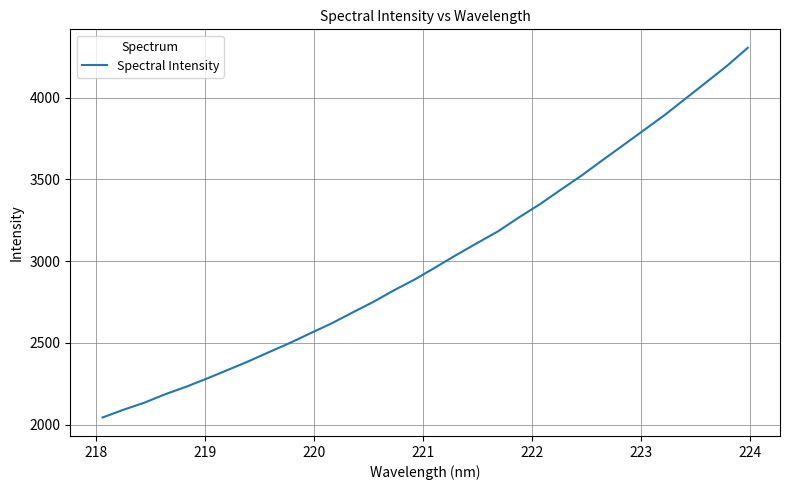

What is the greatest value displayed?

4304.8